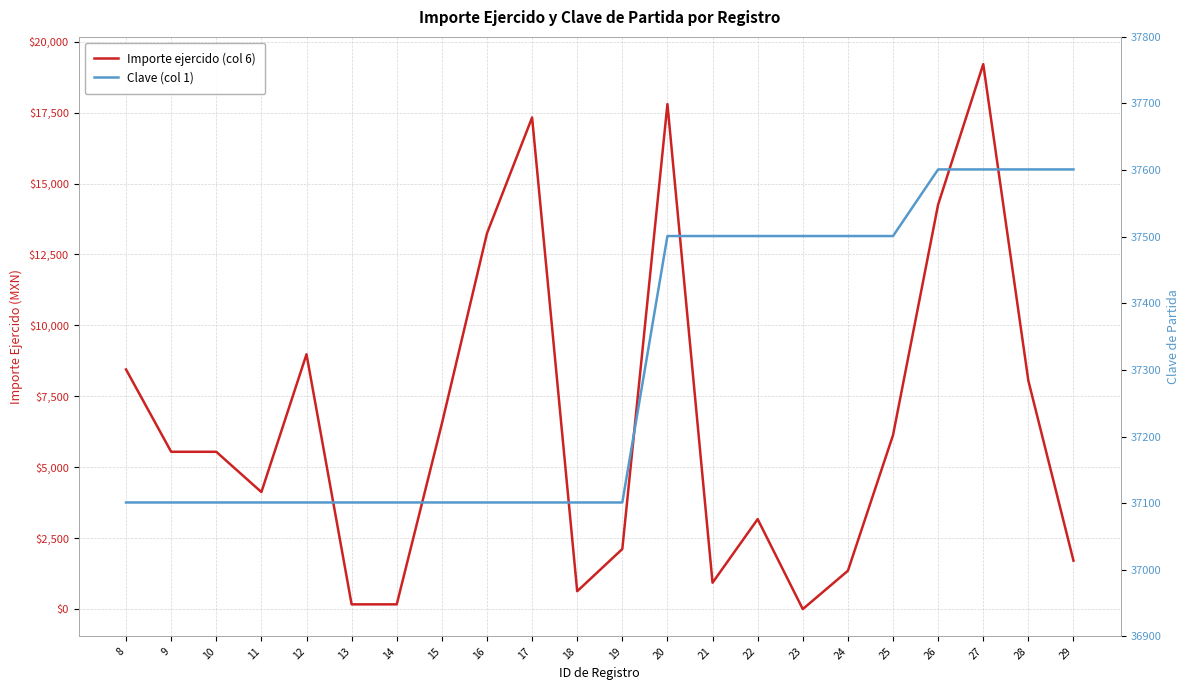

How many distinct data groups are displayed?

2